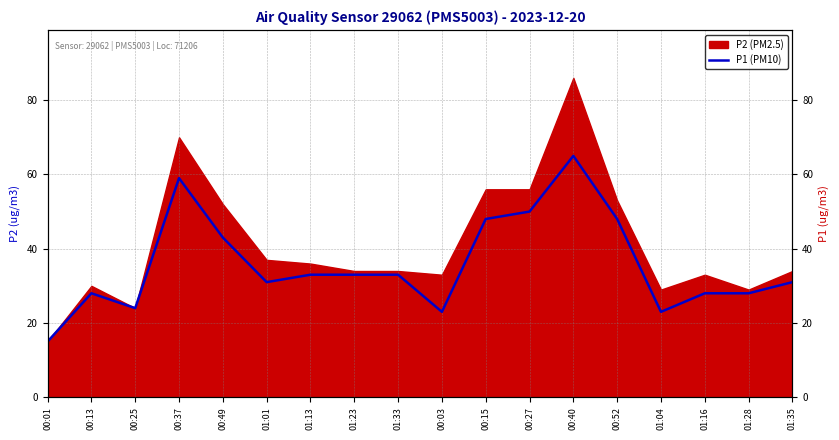

What is the label of the 17th point from the left?

01:28